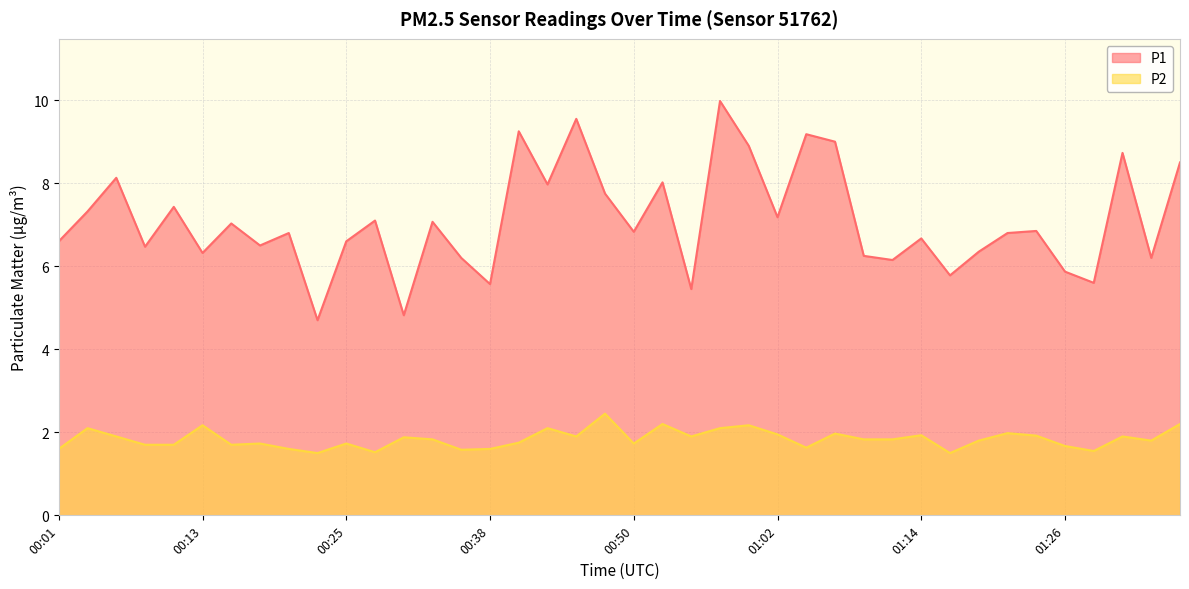

Rank the categories by P2 value from lowest to highest.

00:23, 01:17, 00:28, 01:29, 00:35, 00:01, 00:20, 00:38, 01:04, 01:26, 00:08, 00:11, 00:15, 00:18, 00:25, 00:50, 00:40, 01:19, 01:34, 00:33, 01:09, 01:12, 00:30, 00:06, 00:45, 00:55, 01:31, 01:24, 01:14, 01:02, 01:07, 01:22, 00:03, 00:42, 00:57, 00:13, 00:59, 00:52, 01:36, 00:47